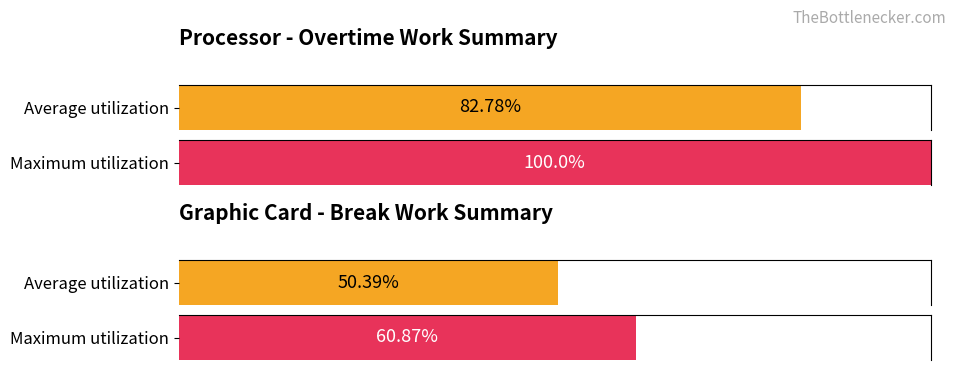

How many bars are there in each group?

2